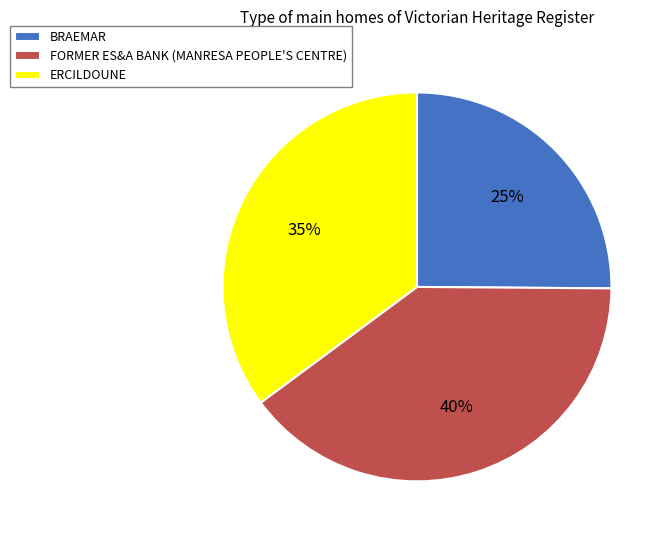

Which has a higher value, FORMER ES&A BANK (MANRESA PEOPLE'S CENTRE) or BRAEMAR?

FORMER ES&A BANK (MANRESA PEOPLE'S CENTRE)